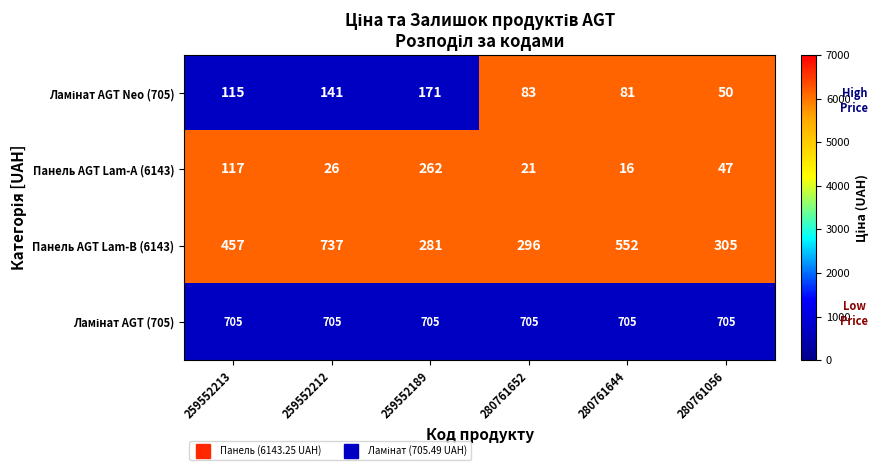

The value of Панель AGT Lam-A (6143) at 259552189 is 262. True or false?

True